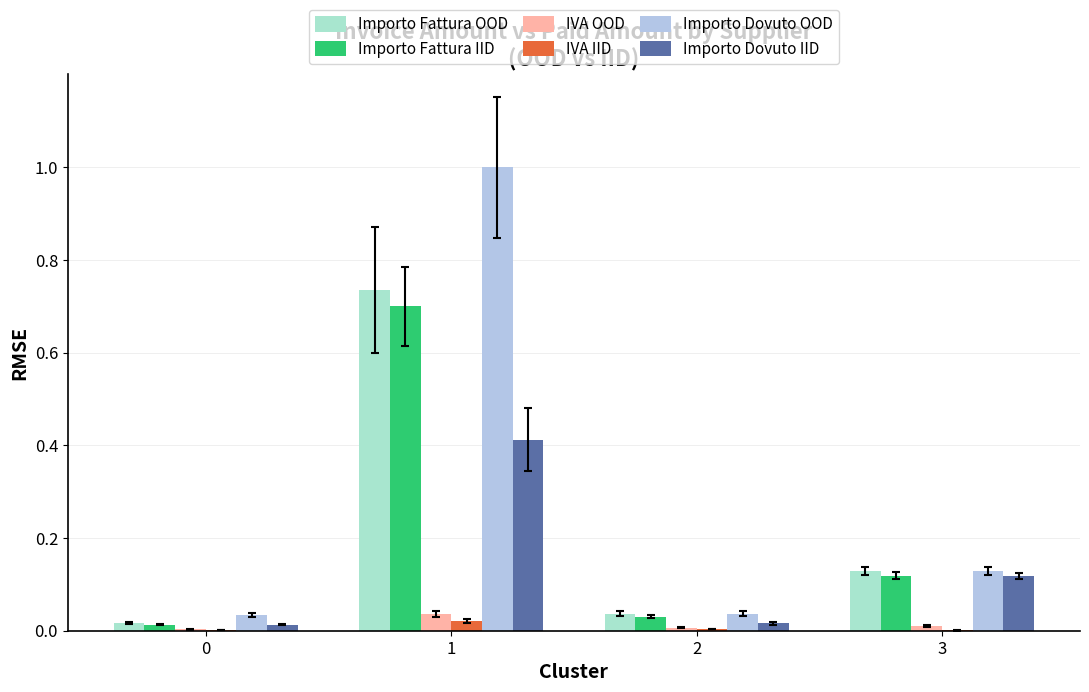

Is the value of Importo Fattura IID at 1 greater than the value of IVA IID at 3?

Yes